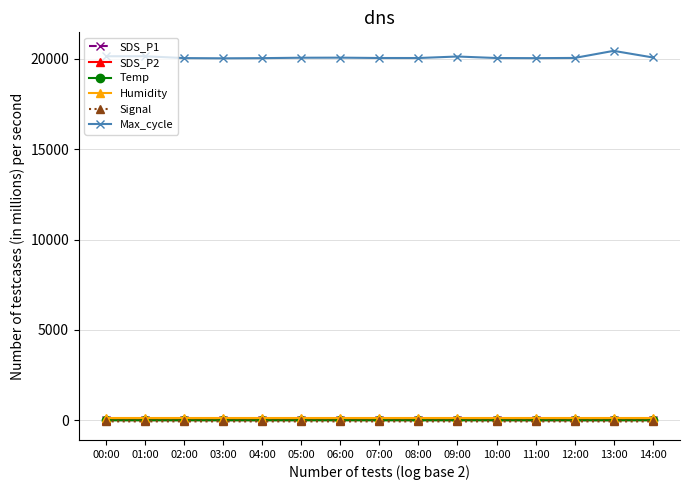

In Max_cycle, how many points are lower than both neighbors (excluding endpoints)?

3